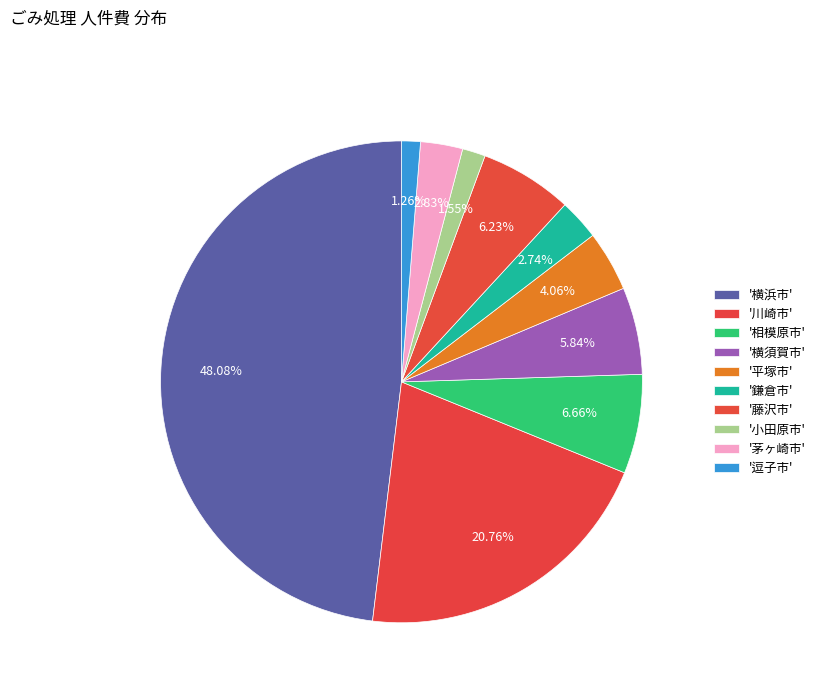

To the nearest percent, what is the average slice percentage?

10%